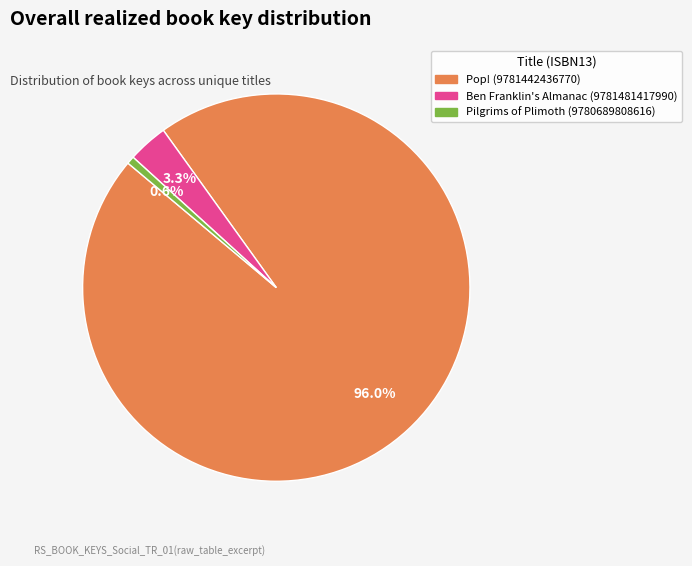

Rank the categories by value from lowest to highest.

Pilgrims of Plimoth (9780689808616), Ben Franklin's Almanac (9781481417990), Pop! (9781442436770)